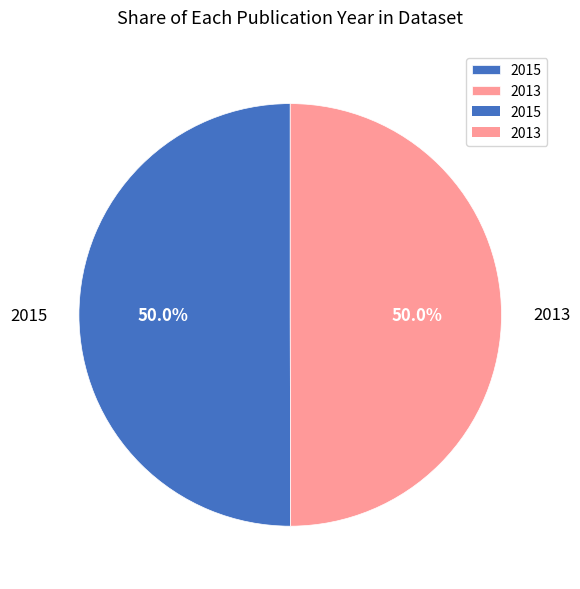

To the nearest percent, what portion does 2013 represent?

50%